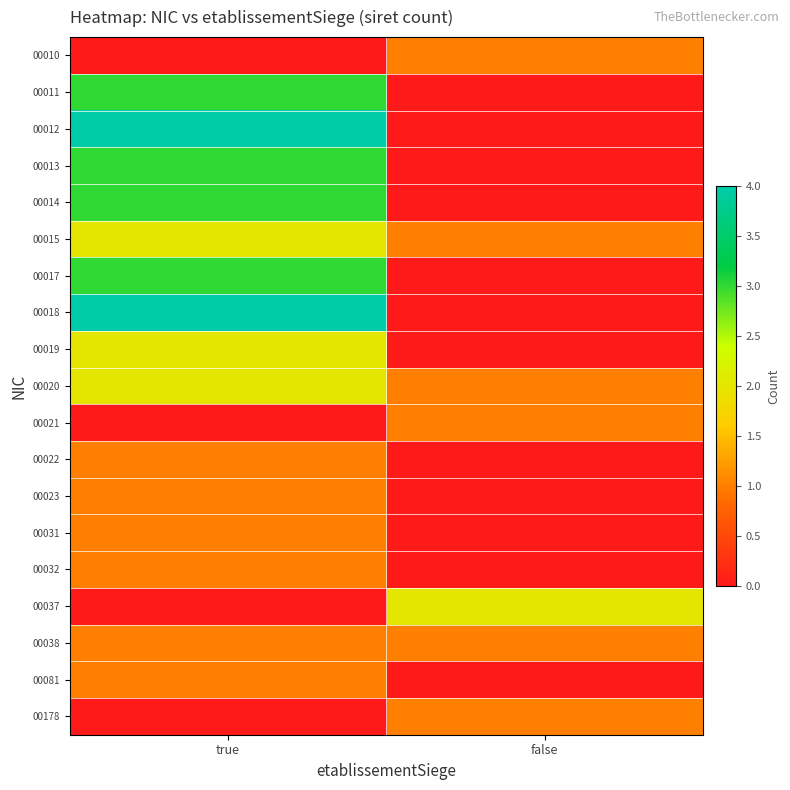

Reading right to left, list all the values displayed in this chart.

00010: false=1	true=0
00011: false=0	true=3
00012: false=0	true=4
00013: false=0	true=3
00014: false=0	true=3
00015: false=1	true=2
00017: false=0	true=3
00018: false=0	true=4
00019: false=0	true=2
00020: false=1	true=2
00021: false=1	true=0
00022: false=0	true=1
00023: false=0	true=1
00031: false=0	true=1
00032: false=0	true=1
00037: false=2	true=0
00038: false=1	true=1
00081: false=0	true=1
00178: false=1	true=0